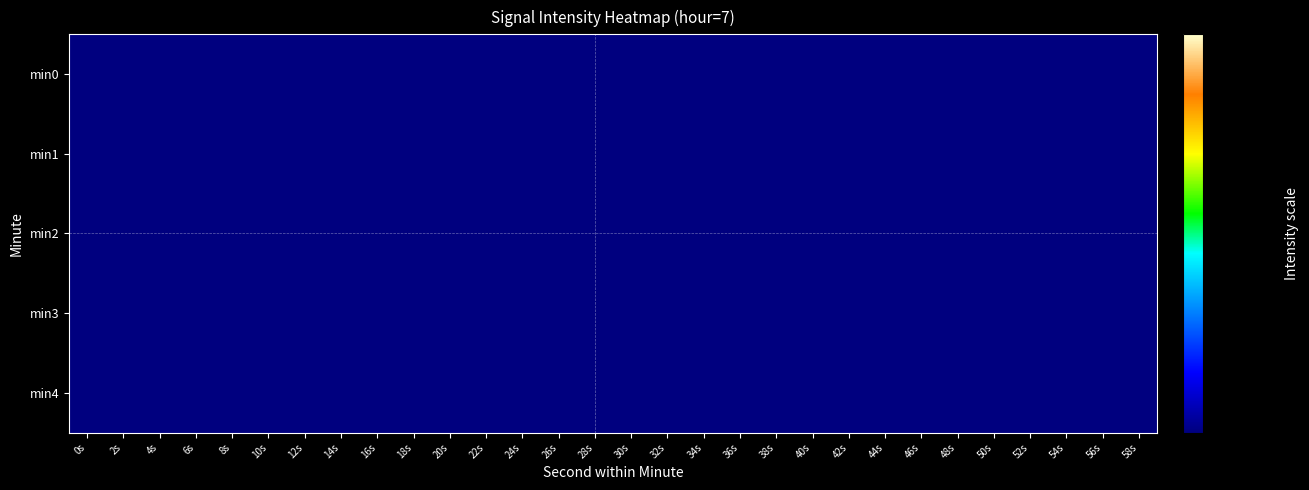

Rank the series at 18s from lowest to highest value.

min0, min4, min3, min2, min1